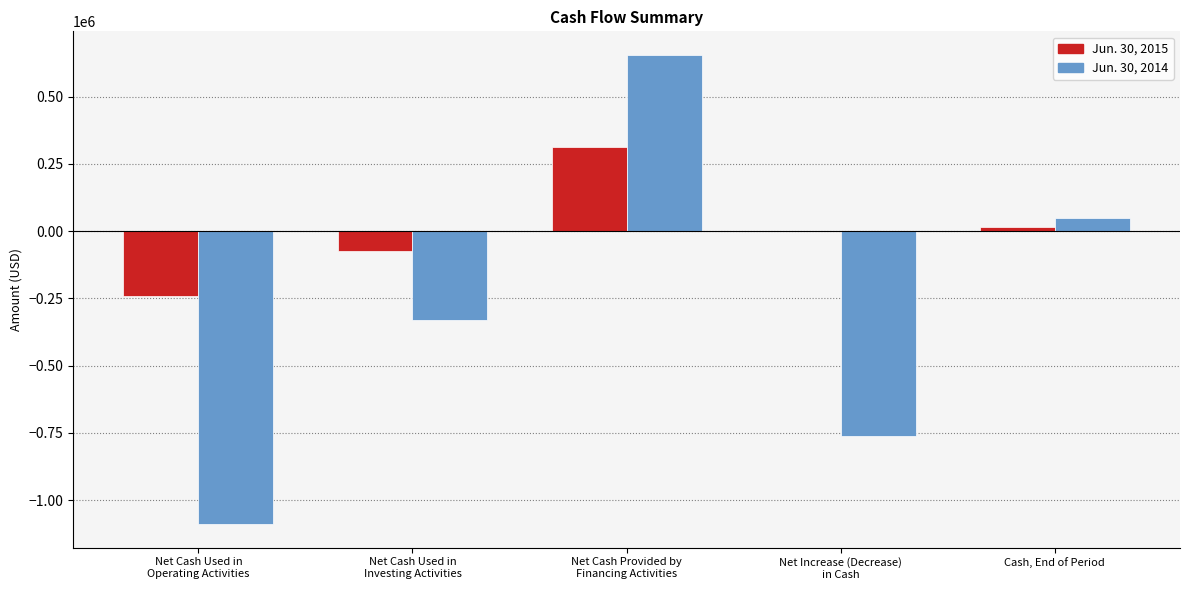

How many positive values does the Jun. 30, 2014 series have?

2